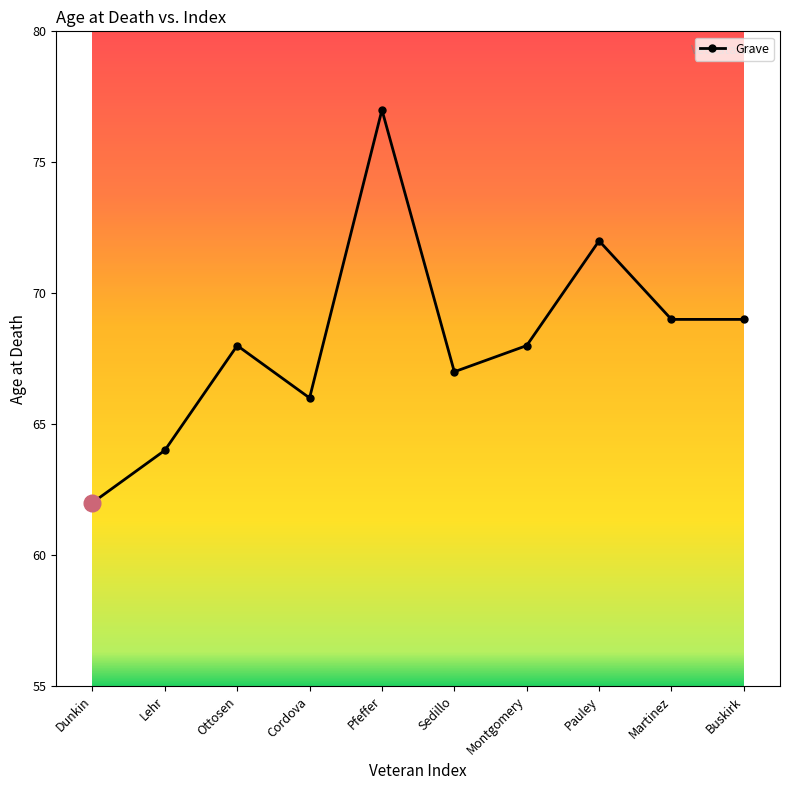

How many data points does each series have?

10